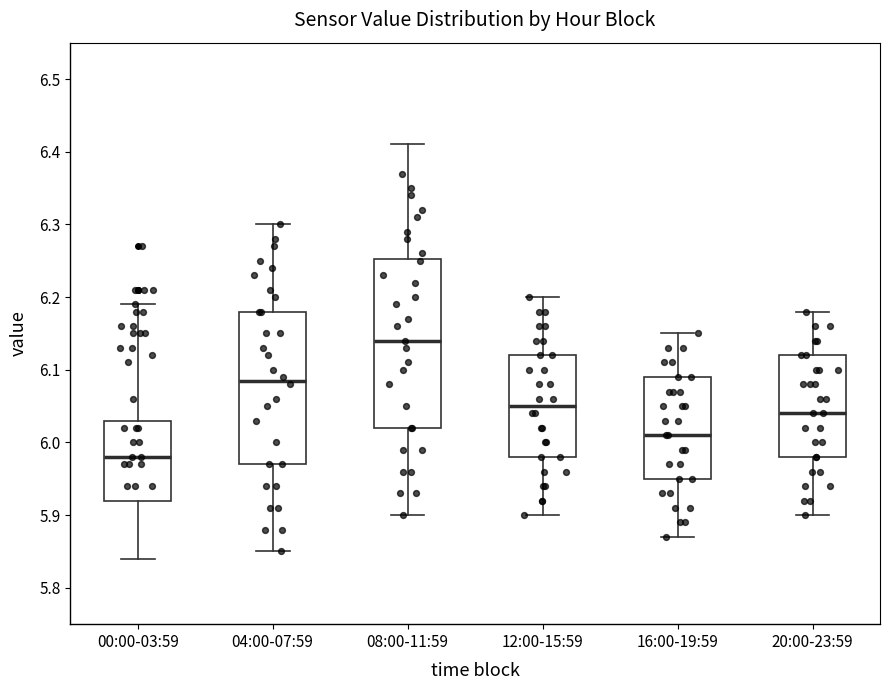

Which box is the tallest, from its lower edge to its upper edge?

08:00-11:59